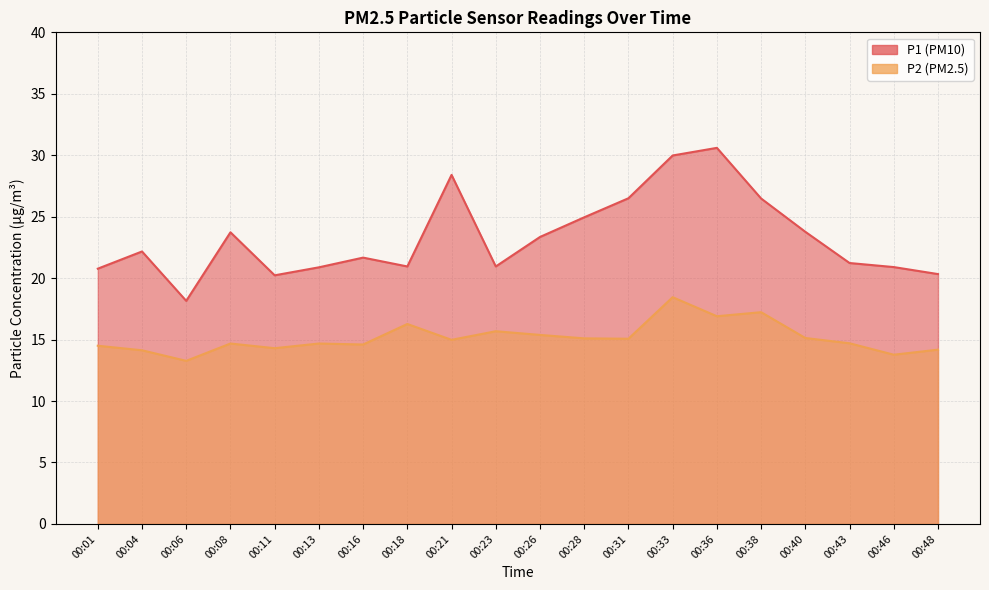

What is the greatest value displayed?

30.6